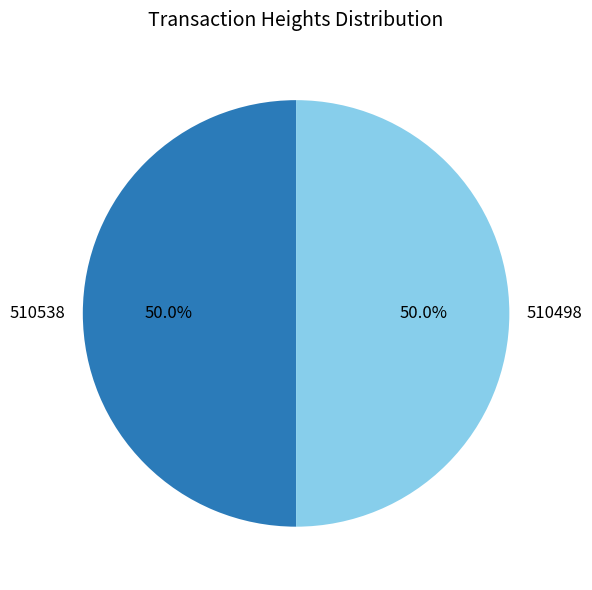

How many segments does this pie chart have?

2